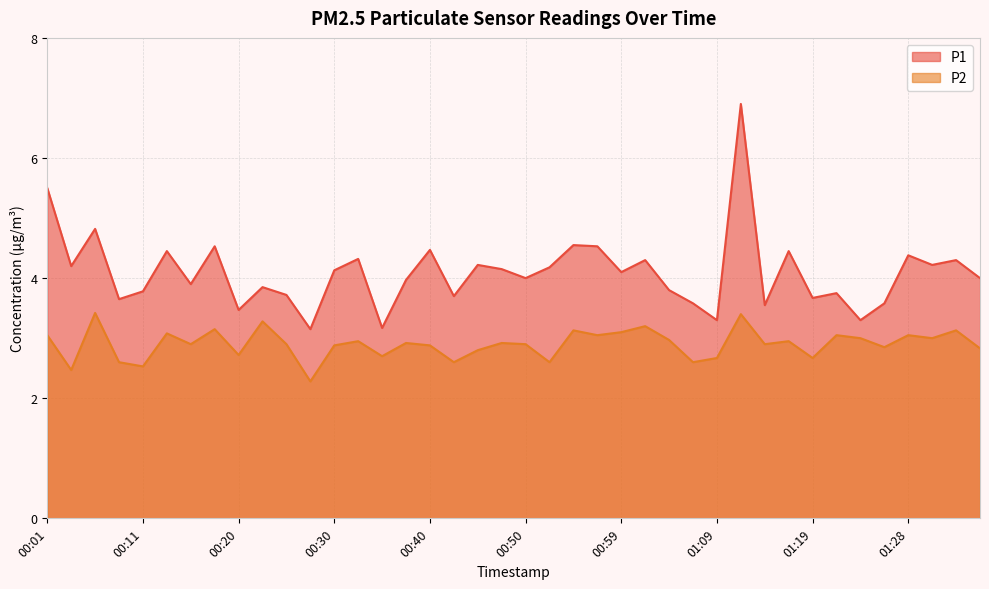

Between 01:04 and 01:33, which is larger?

01:33